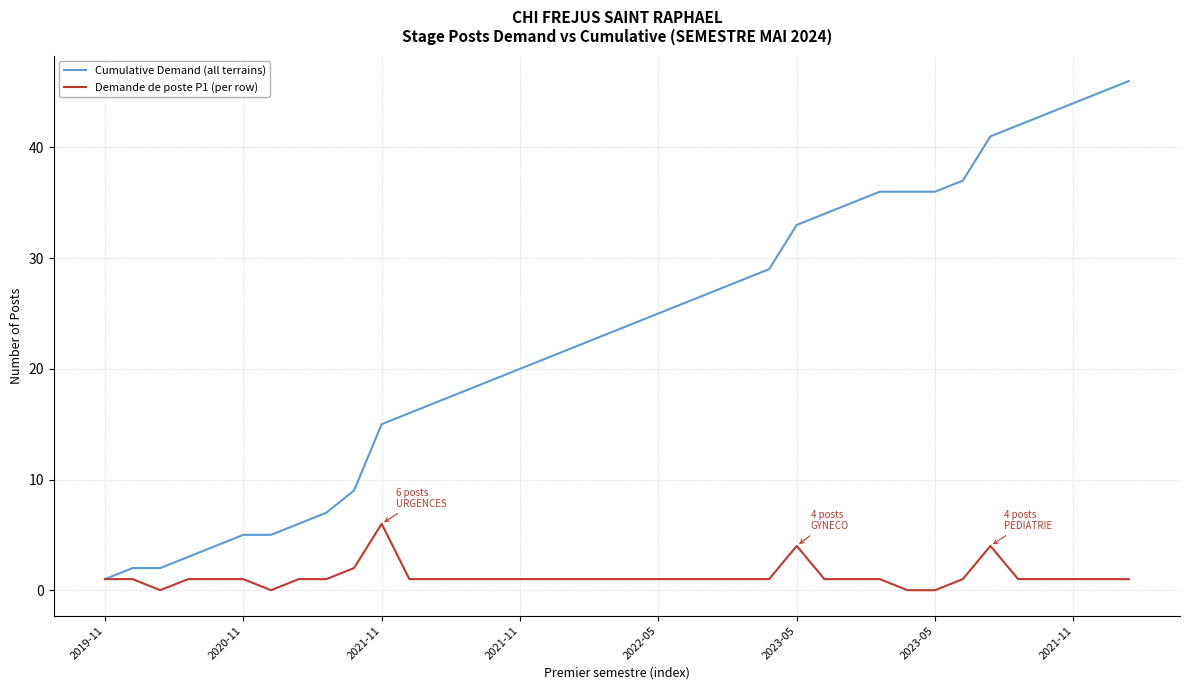

Which series has the widest spread of values?

Cumulative Demand (all terrains)